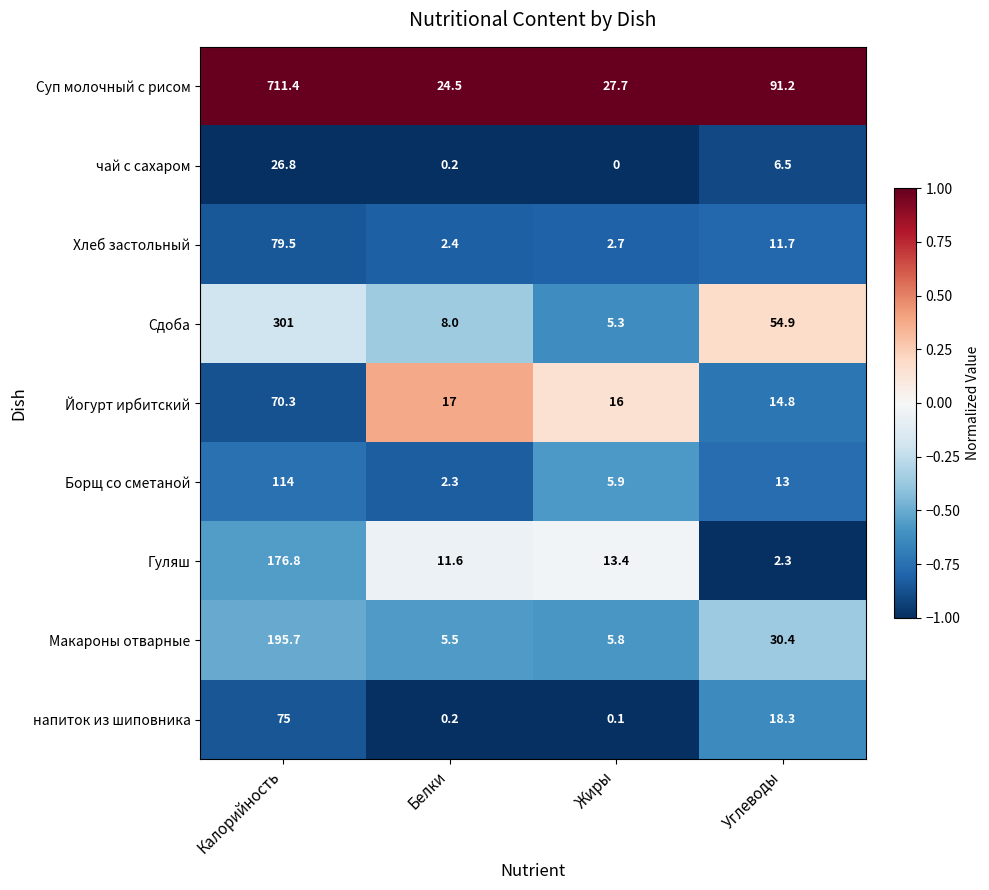

Is it true that Суп молочный с рисом equals 91.2 at Углеводы?

True